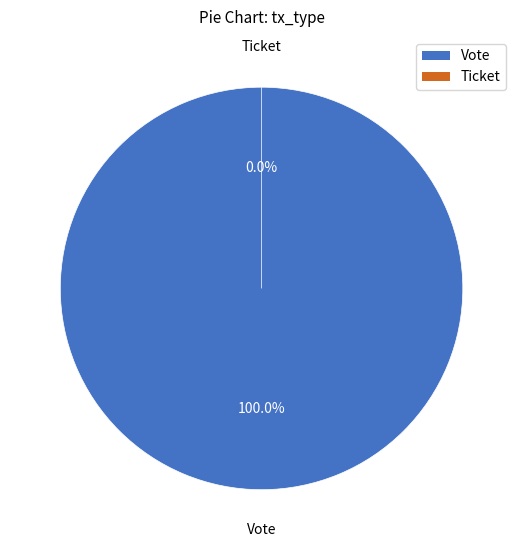

To the nearest percent, what percentage of the pie is Vote?

100%